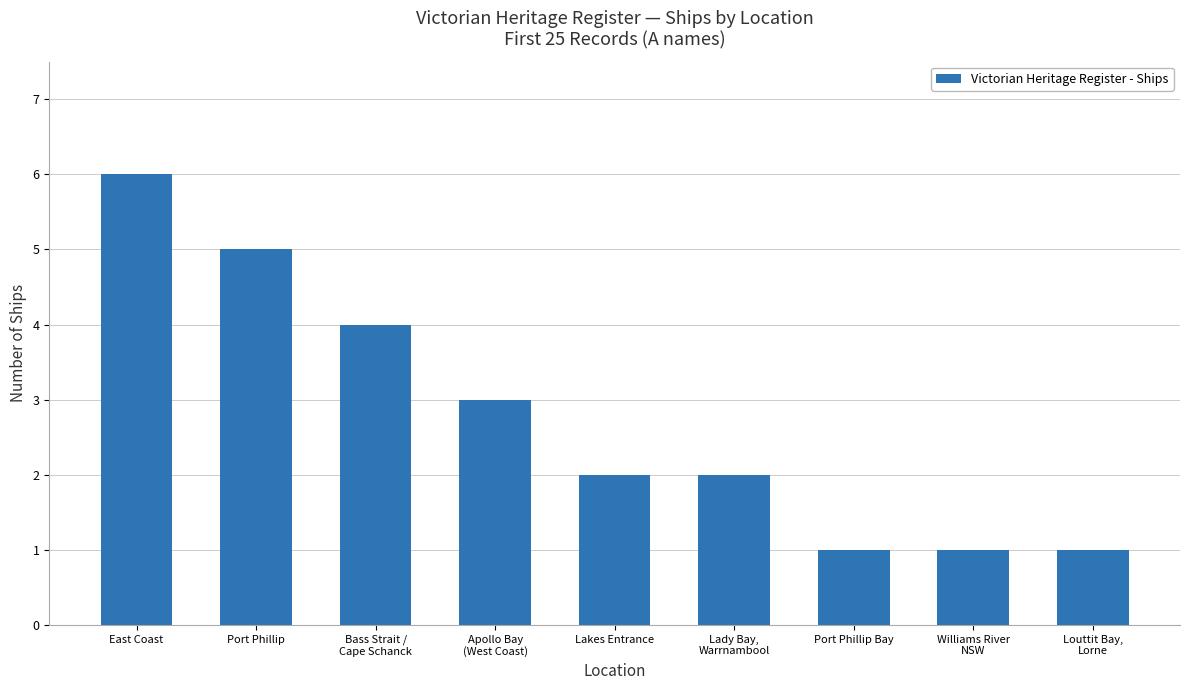

What is the value of the 6th bar from the left?

2